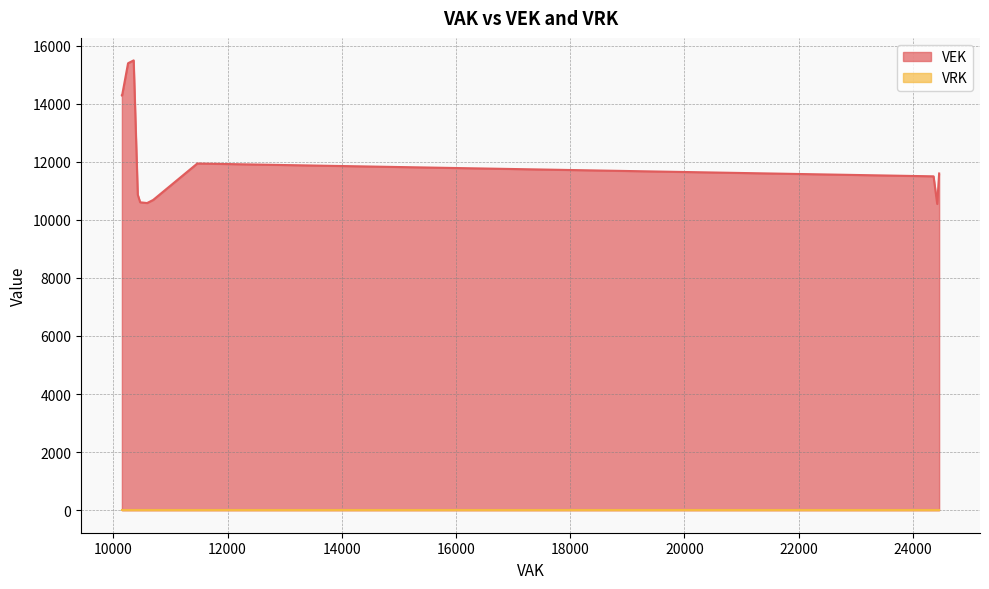

Is the value of VEK at 24364 greater than the value of VRK at 10150?

Yes